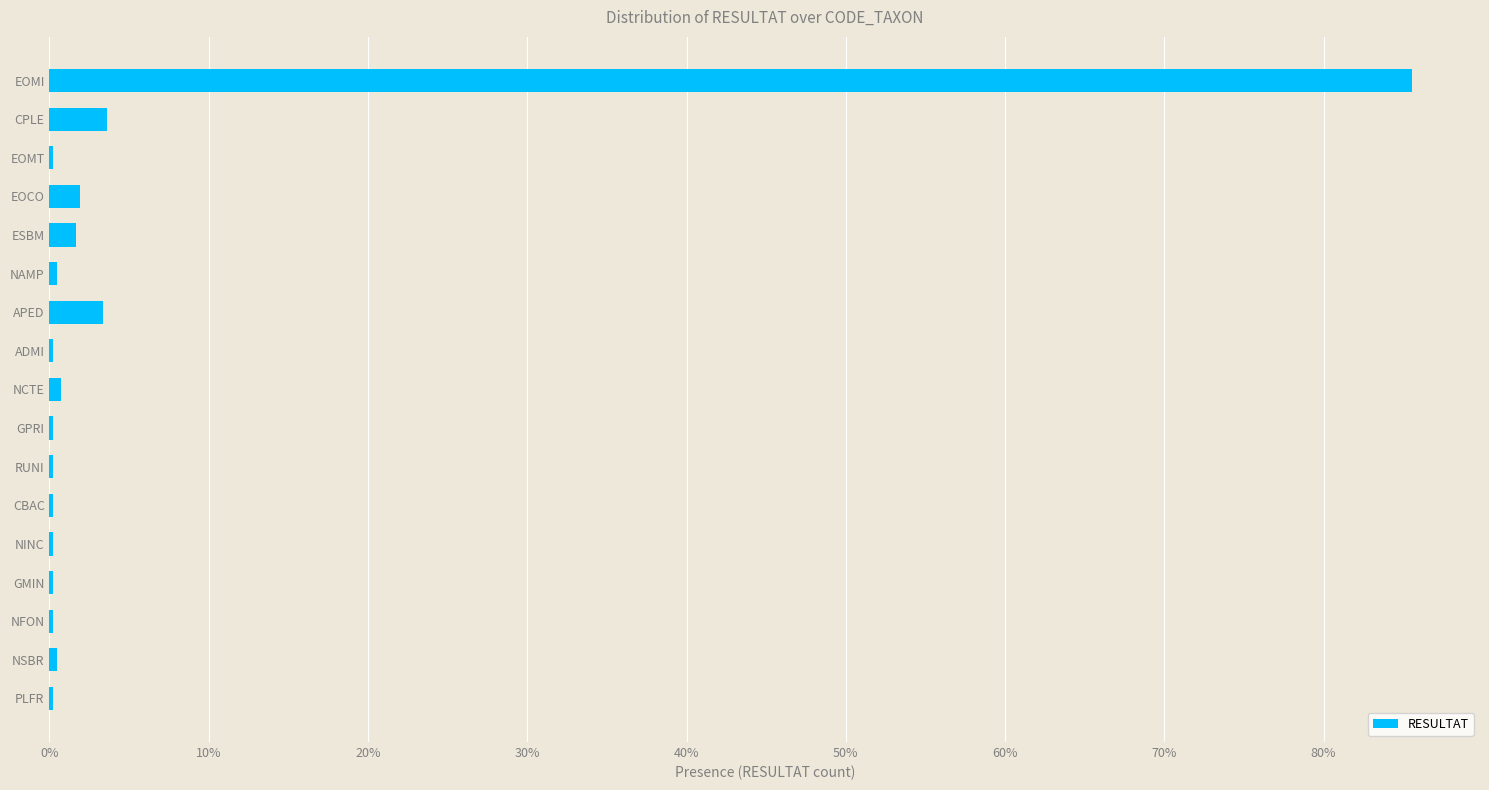

Does the chart contain stacked bars?

No